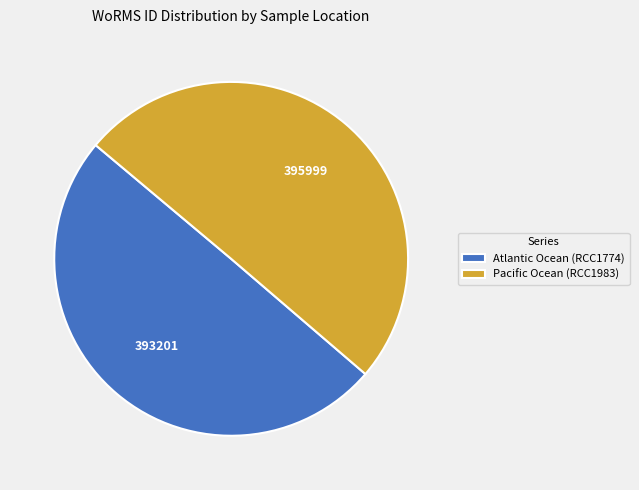

What is the ratio of the value at Atlantic Ocean (RCC1774) to the value at Pacific Ocean (RCC1983)?

1.0